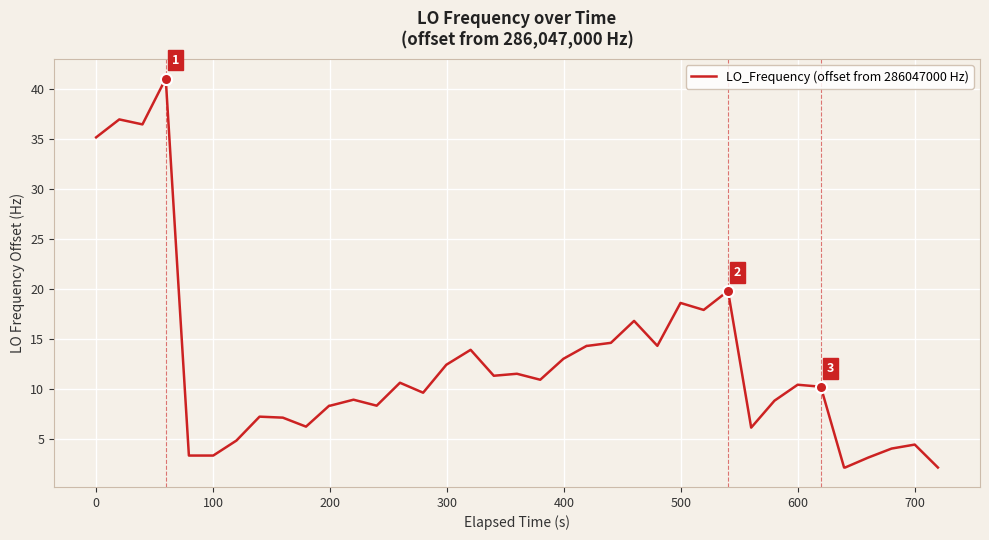

What is the difference between the maximum and minimum values?

39.0